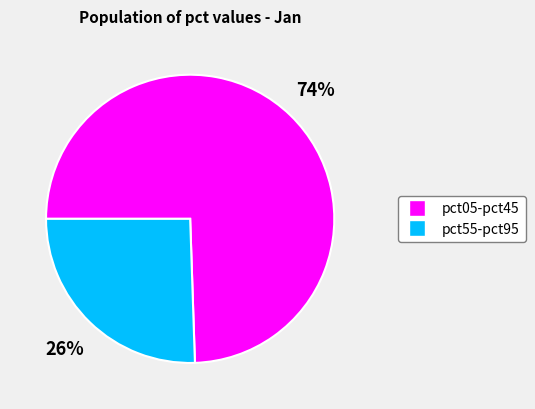

To the nearest percent, what is the average slice percentage?

50%